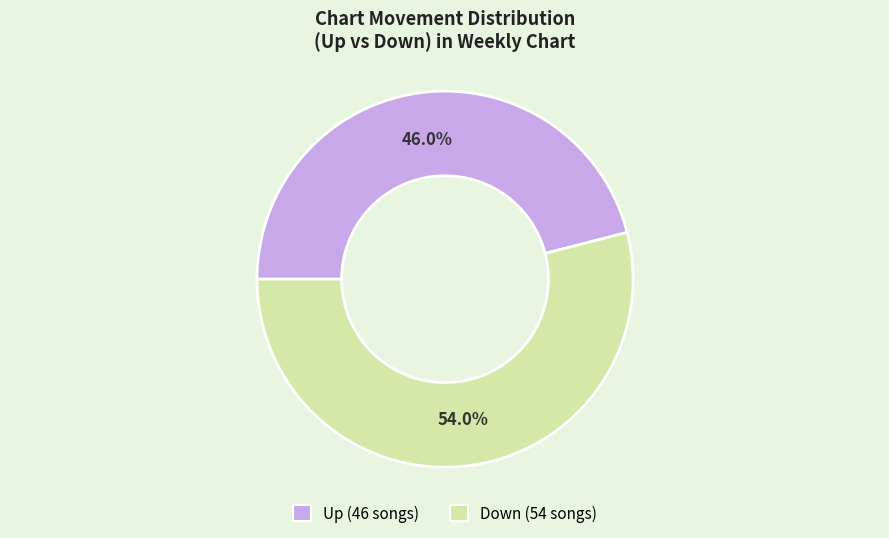

Is there any slice that represents more than half of the pie?

Yes